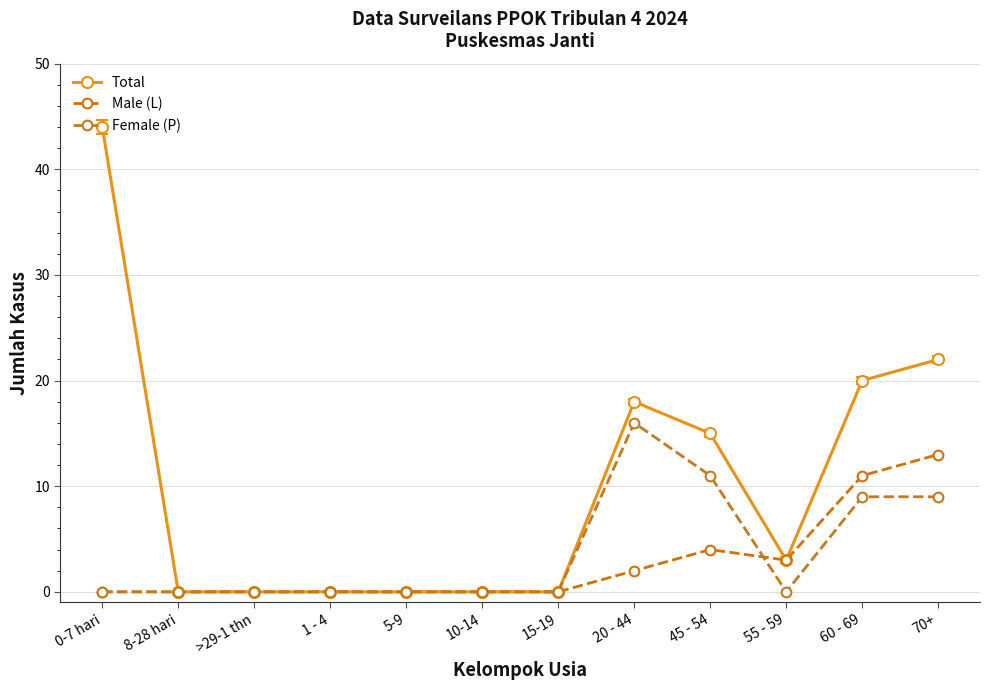

What is the sum of the Female (P) values at >29-1 thn and 70+?

9